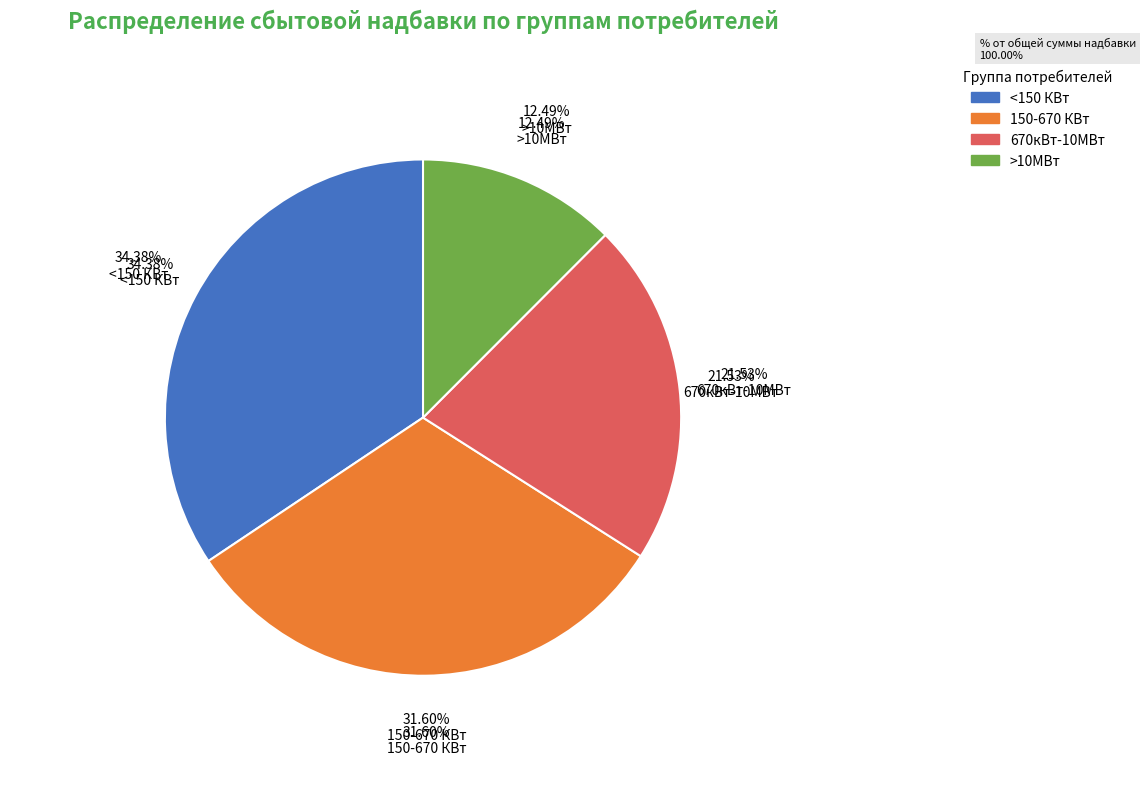

Do >10МВт and 150-670 КВт together represent more than half of the pie?

No